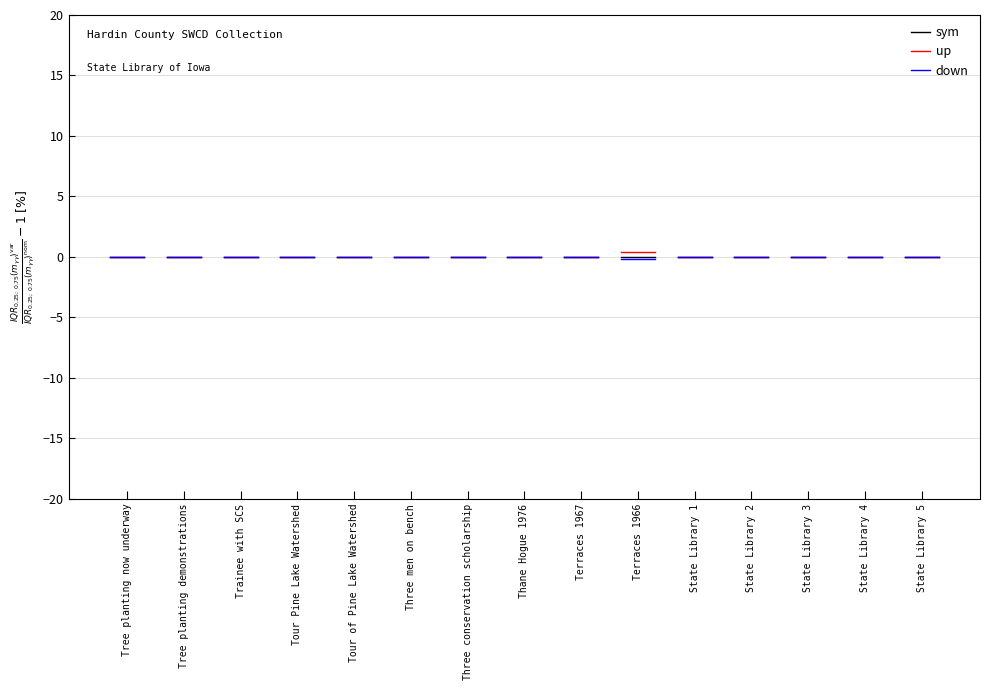

True or false: sym and up cross at least once.

False